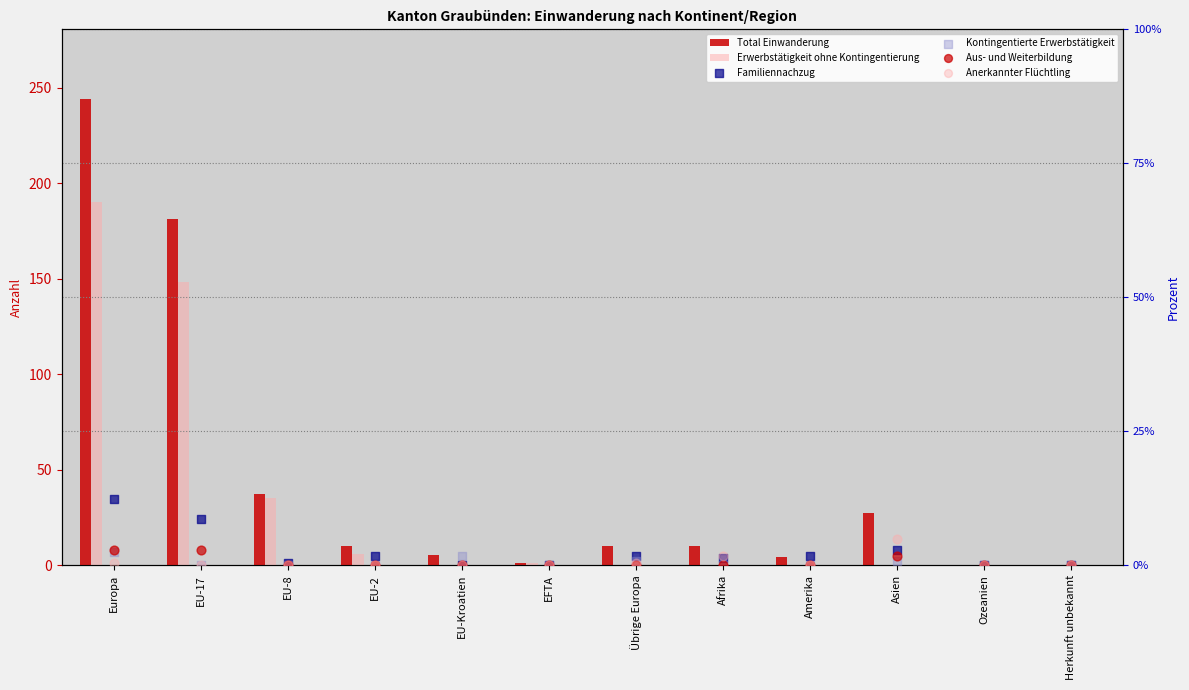

Which series contains the highest Y value?

Total Einwanderung